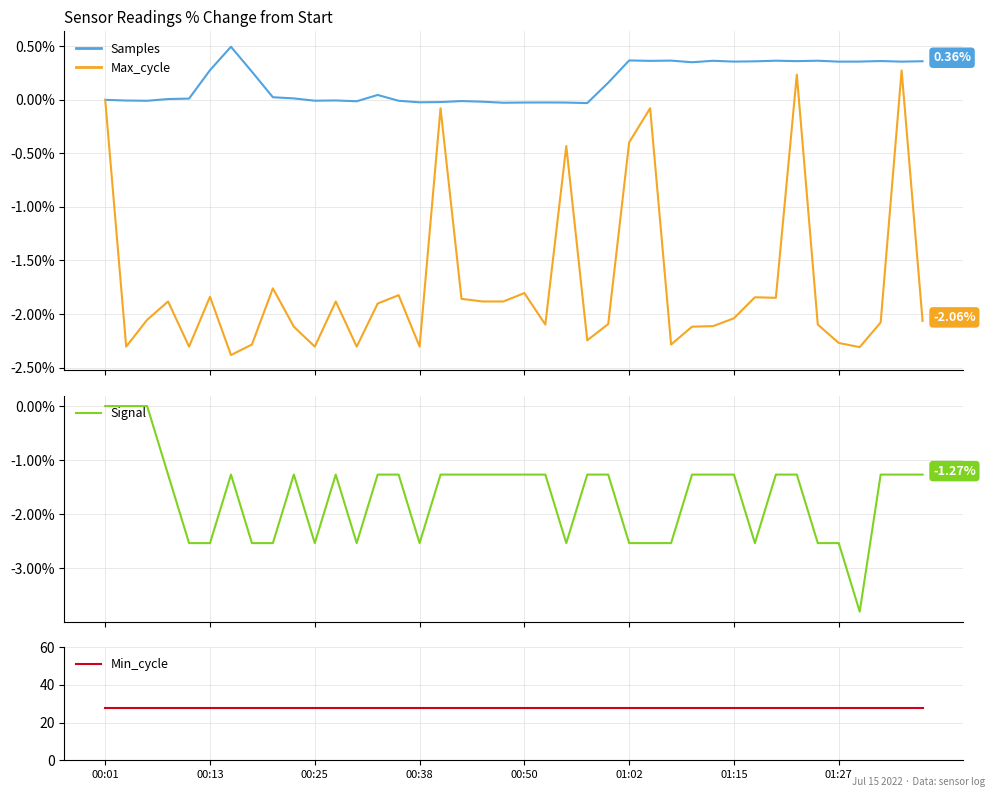

Which series has the widest spread of values?

Signal